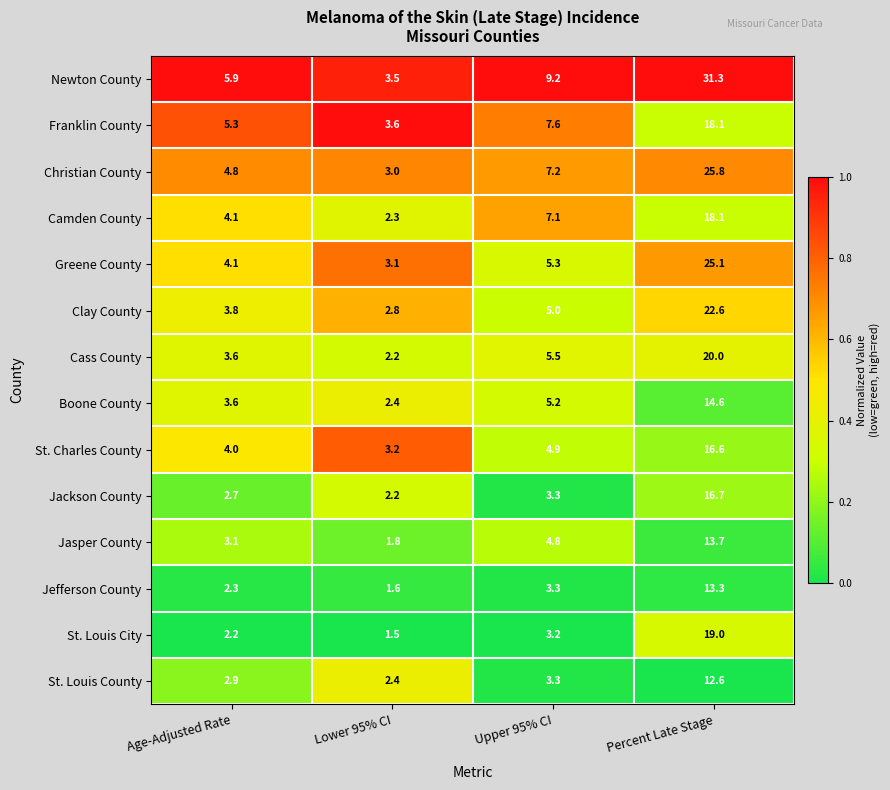

What is the difference between the highest and lowest values at Age-Adjusted Rate?

3.7